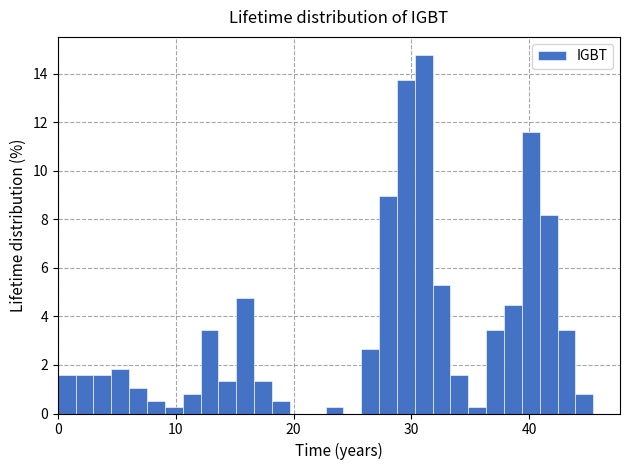

Around what value on the x-axis is the tallest bar? Give the approximate position of its centre, as read against the axis.

31